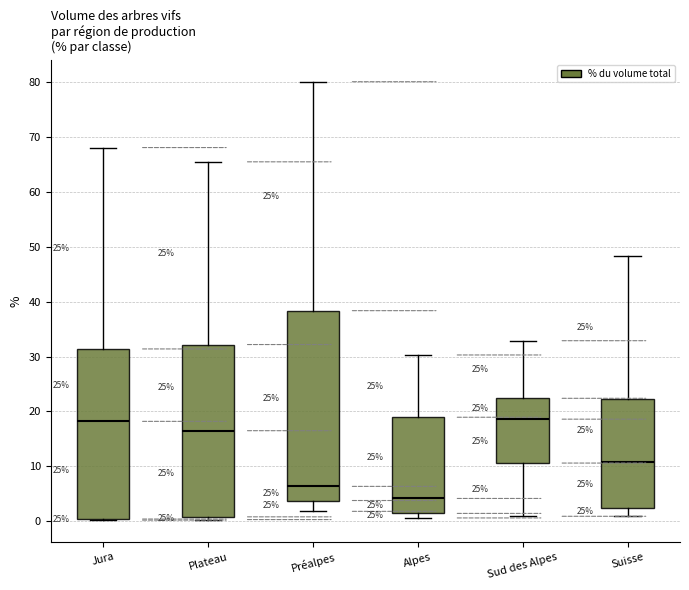

Comparing the boxes themselves (not the whiskers), which one is the tallest?

Préalpes